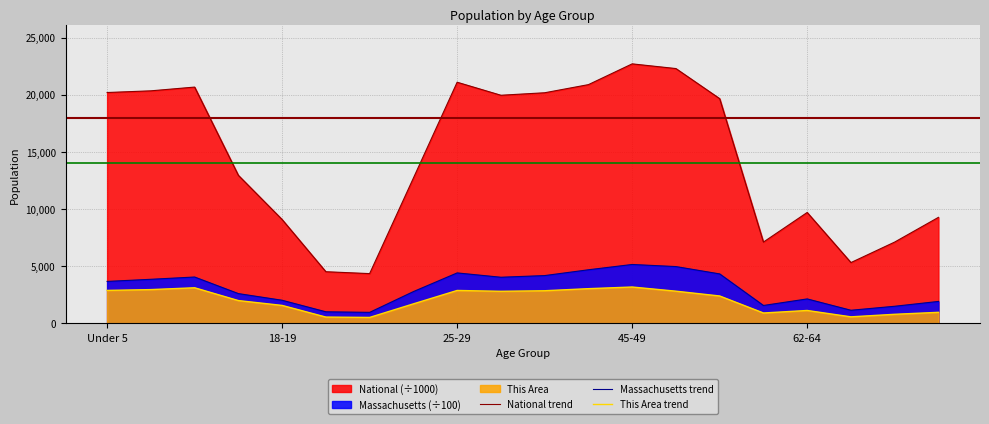

Reading left to right, extract all data points from this chart.

National trend: 20201.4	20348.7	20677.2	12954.3	9086.1	4519.1	4354.3	12712.6	21101.8	19962.1	20179.6	20891.0	22708.6	22298.1	19664.8	7113.7	9704.2	5319.9	7115.4	9278.2
Massachusetts trend: 3670.9	3856.9	4056.1	2605.4	2022.2	1012.5	963.7	2780.5	4415.2	4036.2	4181.9	4689.5	5154.3	4970.0	4328.2	1565.9	2139.5	1147.6	1497.0	1920.0
This Area trend: 2884.0	2955.0	3115.0	1994.0	1571.0	551.0	519.0	1707.0	2879.0	2807.0	2855.0	3036.0	3181.0	2817.0	2396.0	908.0	1128.0	571.0	794.0	966.0